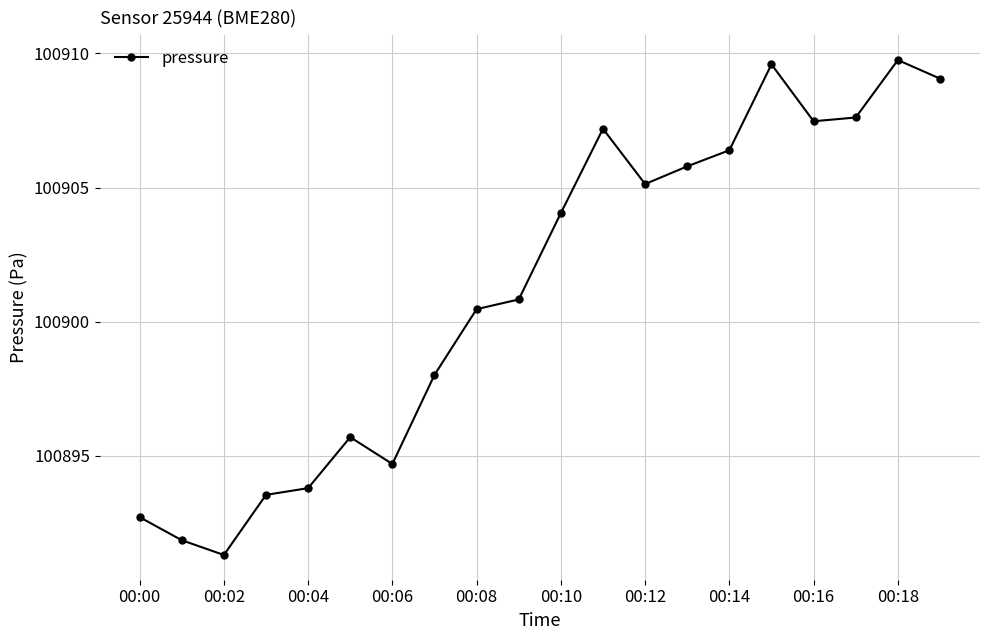

How many points are lower than both their immediate neighbors (excluding endpoints)?

4